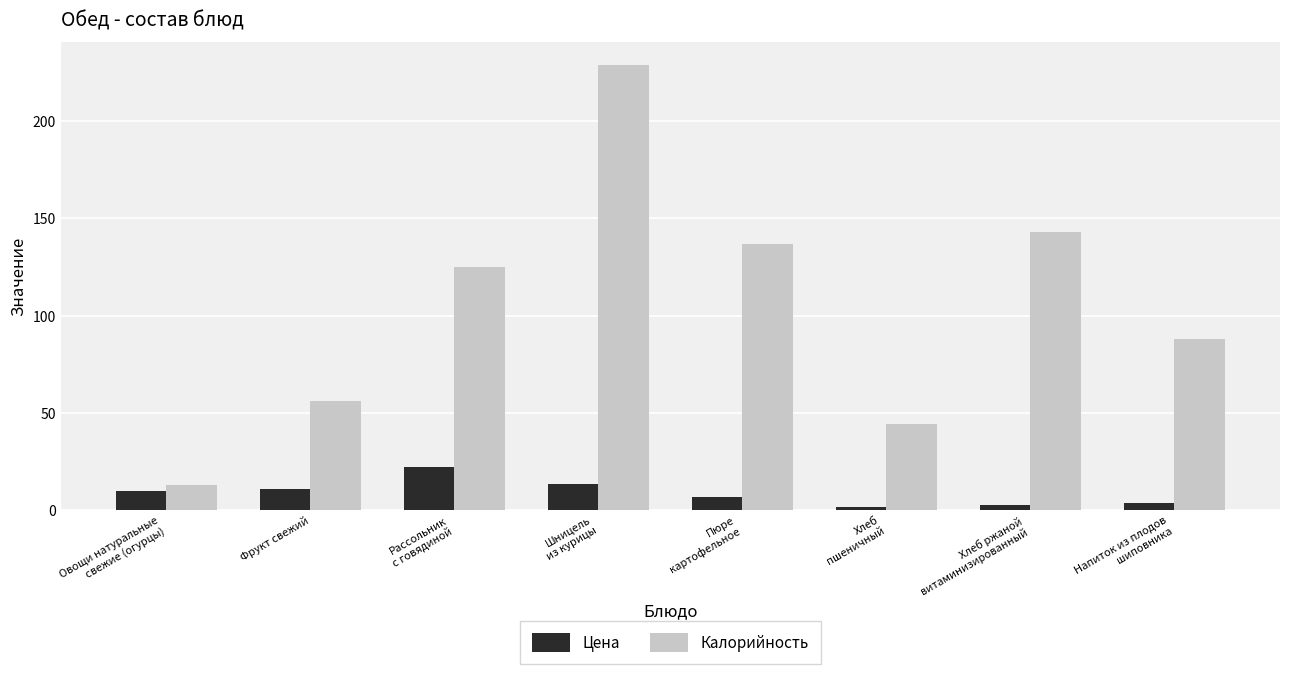

Does the chart contain any negative values?

No